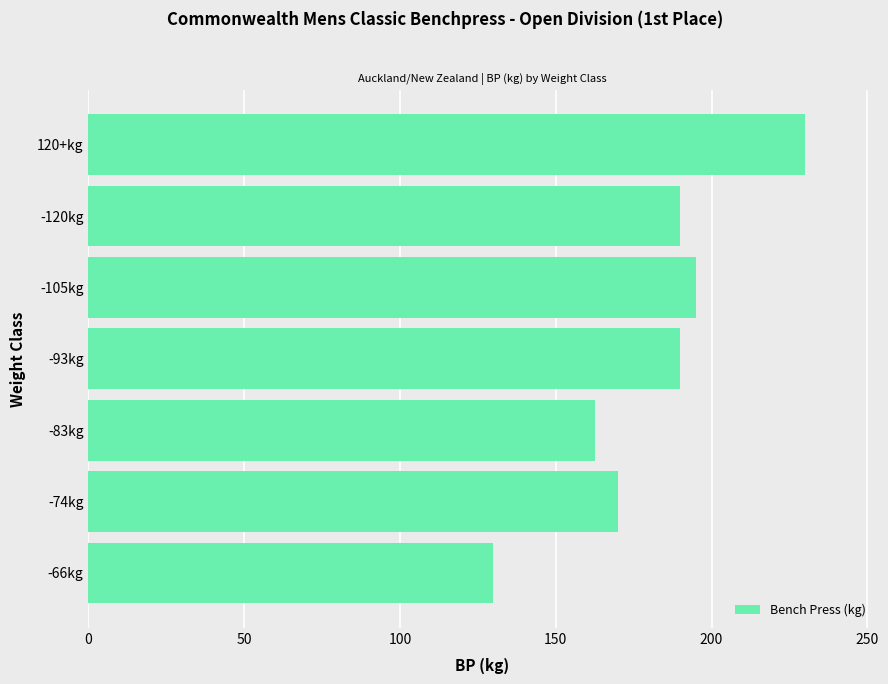

Count the number of data series in this chart.

1